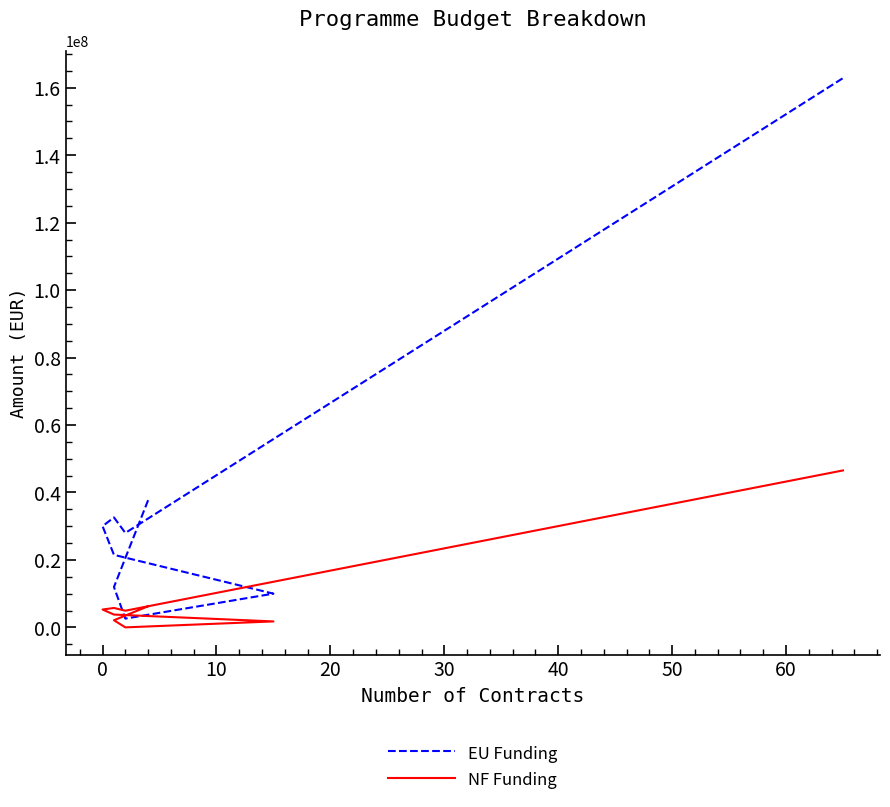

How many data points in EU Funding are less than 28000000?

4